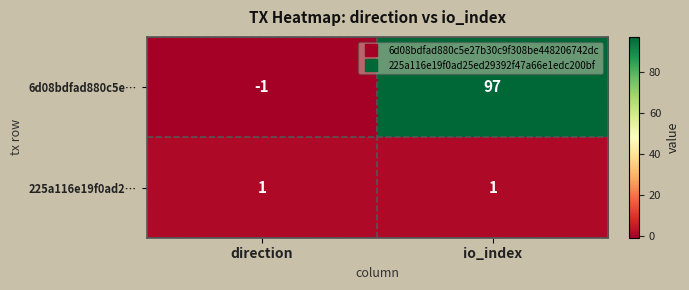

What is the average value of the 6d08bdfad880c5e… series?

48